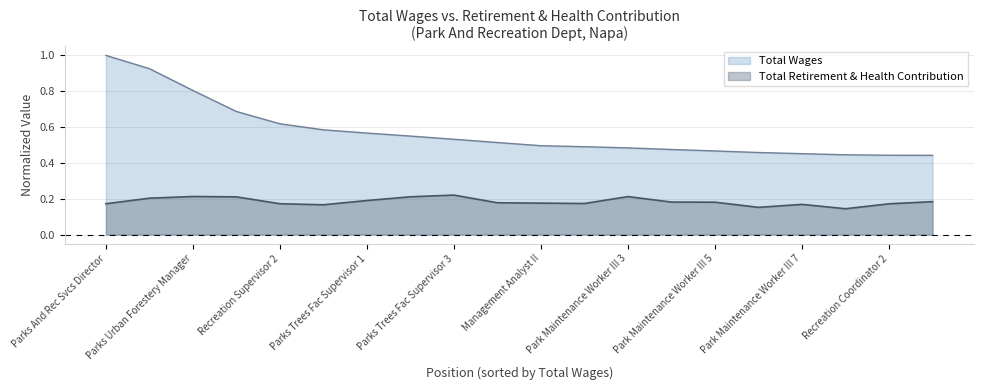

Rank the series by their average value, from highest to lowest.

Total Wages, Total Retirement & Health Contribution